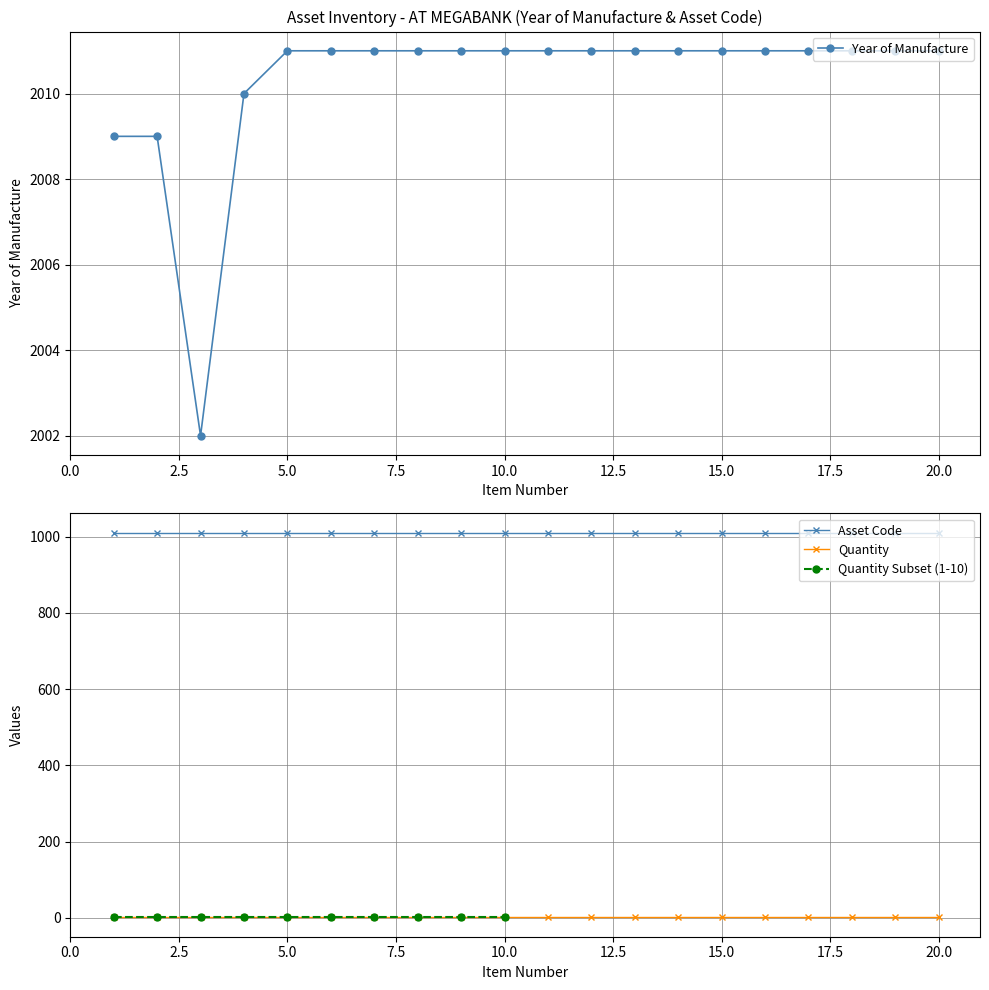

What is the highest value of the Year of Manufacture series?

2011